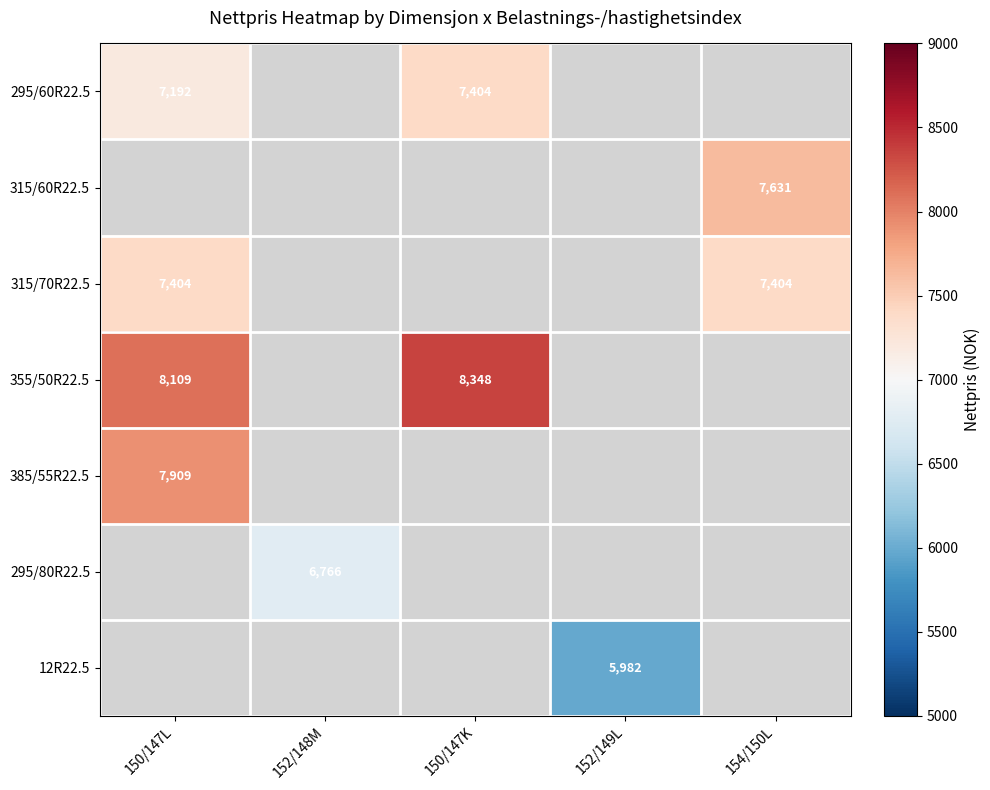

Between 154/150L and 150/147K, which is larger?

150/147K